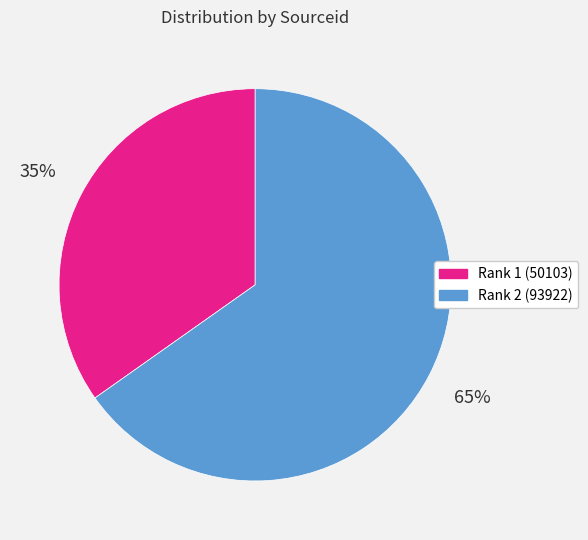

Is there any slice that represents more than half of the pie?

Yes